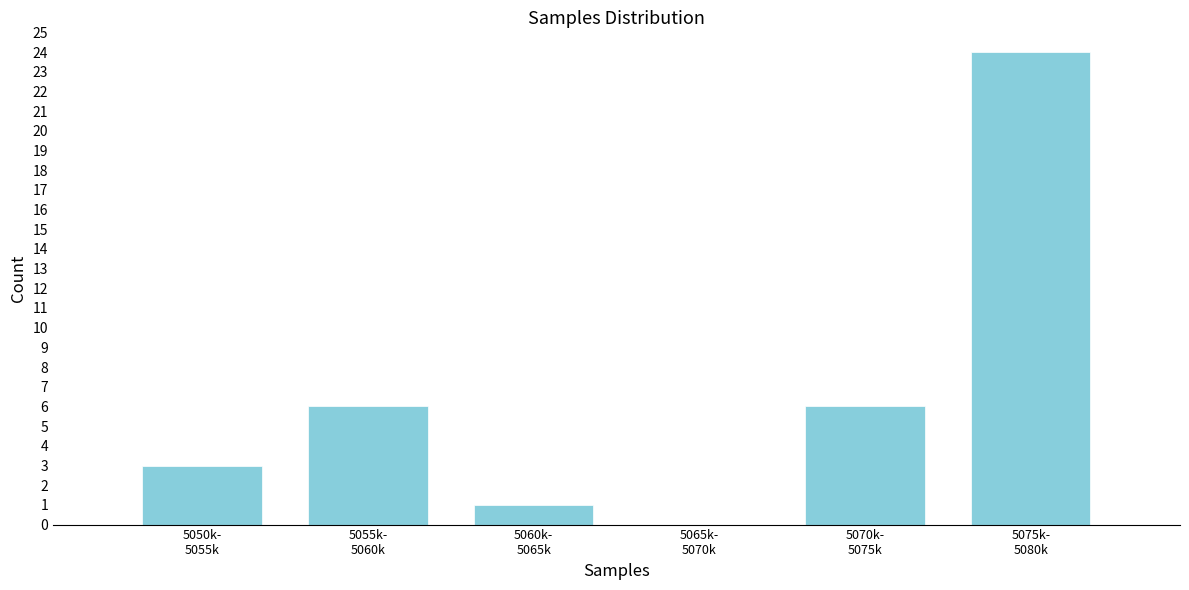

What is the maximum value shown in the chart?

24